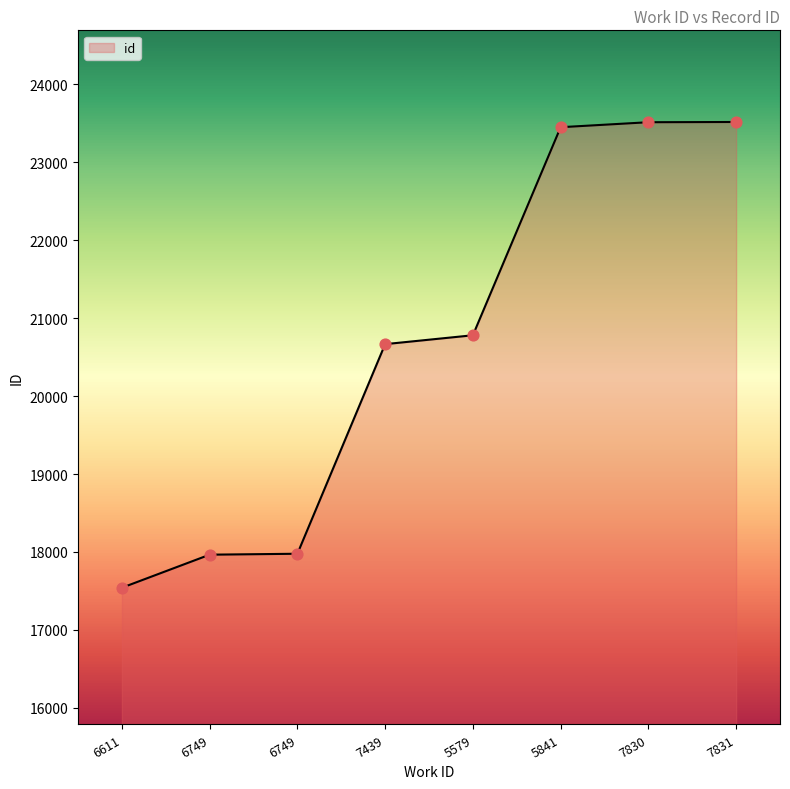

What is the change in value from 6611 to 7439?

+3125